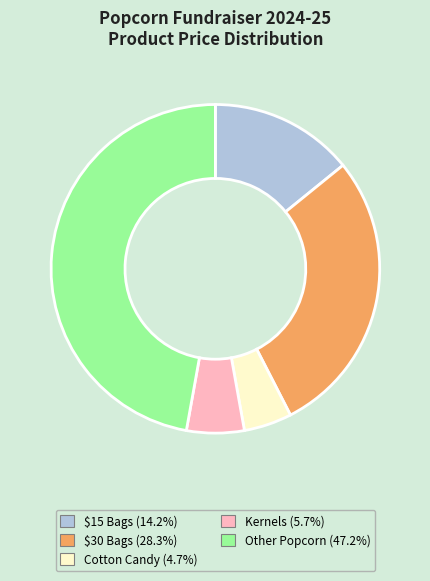

The $30 Bags slice represents 15% of the pie. True or false?

False